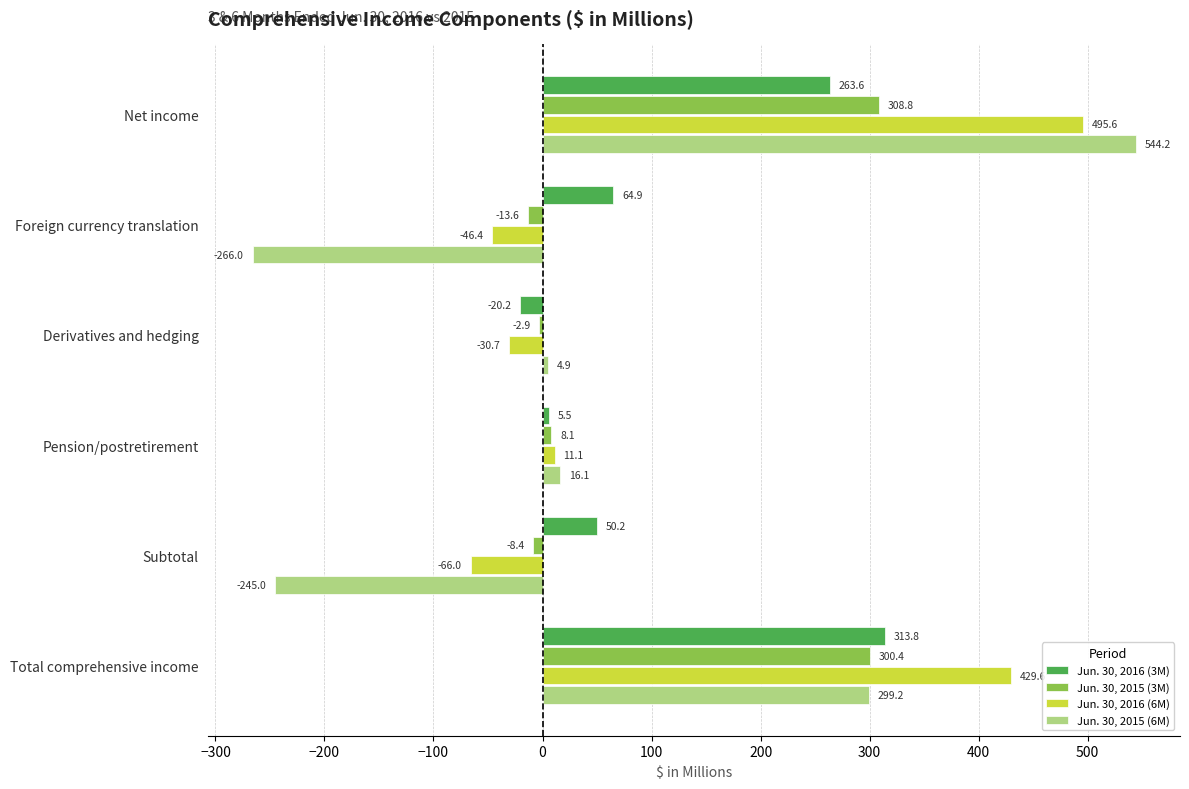

Is it true that Jun. 30, 2015 (6M) equals 355.4 at Net income?

False